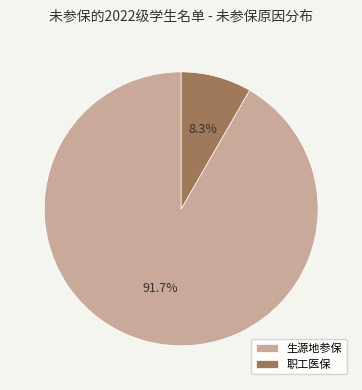

Which category accounts for the majority?

生源地参保